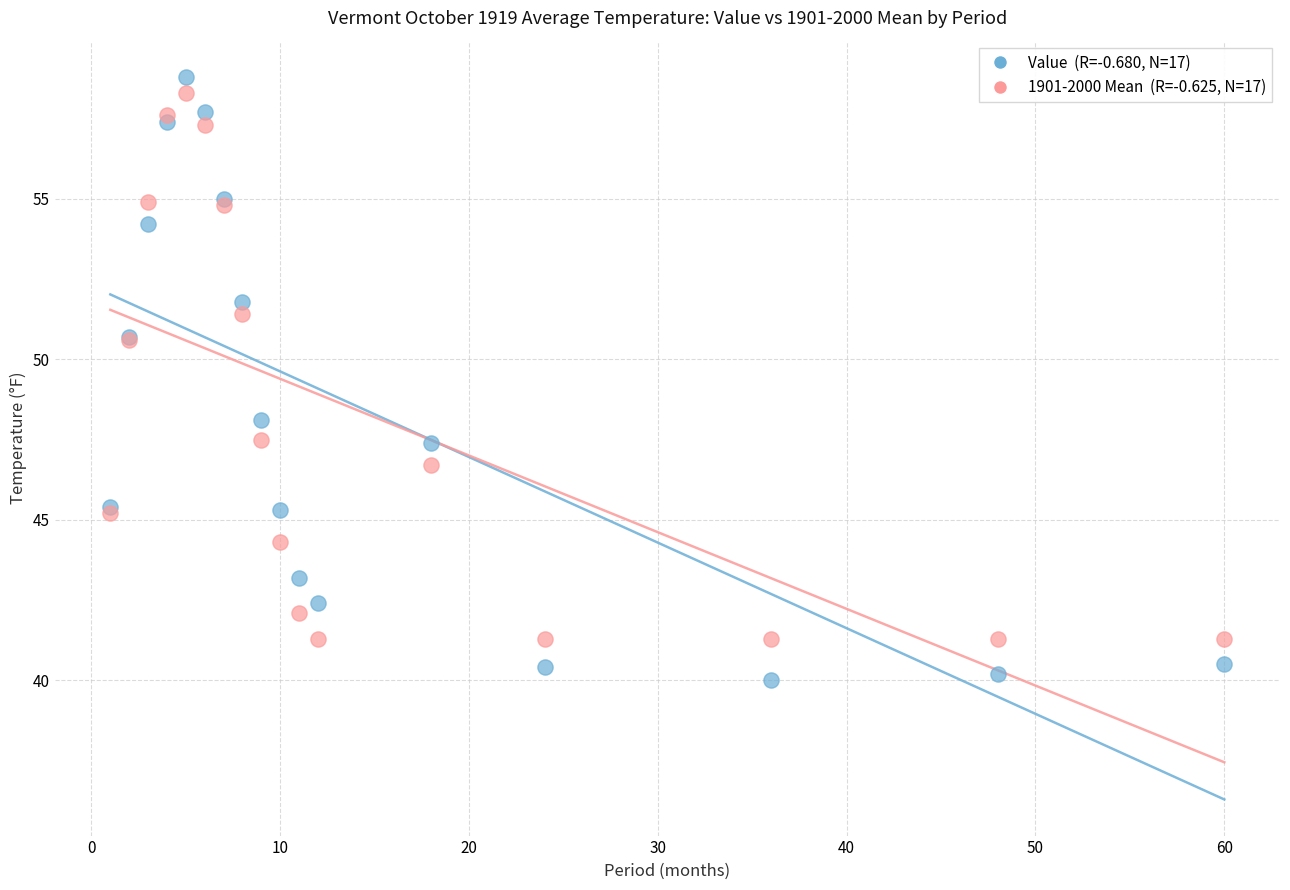

Across all series, what Y value is closest to 49?

48.1